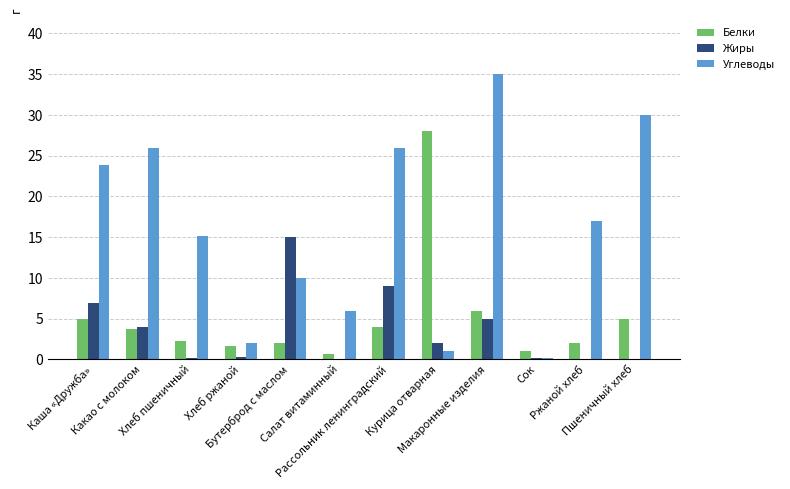

What is the sum of all Жиры values?

42.5